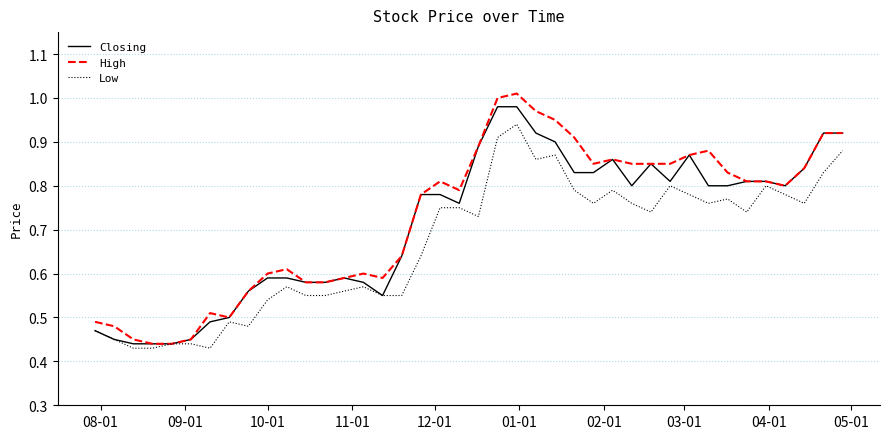

True or false: Closing has more than 0 interior local peaks.

True